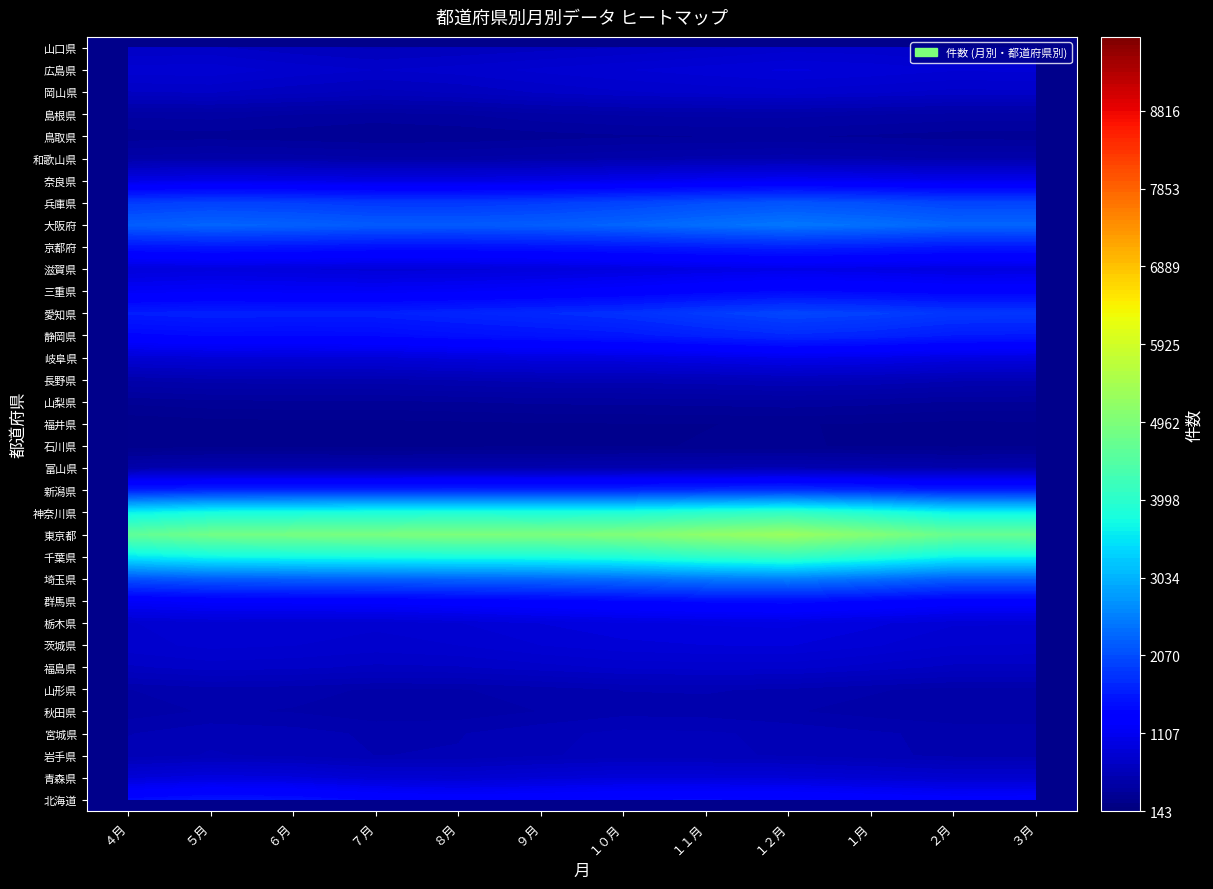

Reading right to left, transcribe all the data shown in this chart.

北海道: 1861	1655	1802	2057	1829	2035	1794	1751	1822	2153	2381	1791
青森県: 409	356	473	442	426	526	459	385	329	426	519	396
岩手県: 293	266	364	379	333	435	385	355	310	358	424	332
宮城県: 956	850	957	990	984	1068	907	902	830	925	1071	781
秋田県: 277	295	296	324	316	423	321	316	276	365	429	297
山形県: 358	283	352	407	418	446	344	350	304	351	408	304
福島県: 866	753	889	934	872	911	822	864	832	877	1004	789
茨城県: 976	865	1074	1217	991	1123	1053	932	891	936	1071	873
栃木県: 693	599	720	795	755	803	744	622	584	636	738	592
群馬県: 762	658	763	828	661	763	716	727	602	586	677	570
埼玉県: 2684	2312	2659	3397	2752	2829	2516	2752	2660	2448	2779	2181
千葉県: 2244	2075	2451	2874	2316	2463	2188	2248	2239	2187	2512	2058
東京都: 8165	6891	8054	9732	7942	8379	7693	8493	8047	7639	8553	7040
神奈川県: 3720	3372	4009	4540	3771	3930	3714	4207	3906	3664	4326	3450
新潟県: 565	497	587	630	626	593	548	609	552	528	689	521
富山県: 262	222	234	248	229	260	224	217	212	237	272	210
石川県: 301	233	267	303	267	268	271	267	251	241	287	204
福井県: 190	175	180	208	173	181	187	180	160	185	175	143
山梨県: 371	327	380	441	366	426	390	379	374	372	380	323
長野県: 525	444	611	615	502	526	539	526	433	486	559	425
岐阜県: 853	762	855	937	757	804	821	825	730	753	829	703
静岡県: 1291	1167	1515	1615	1360	1338	1353	1343	1153	1079	1302	1045
愛知県: 3348	3083	3364	3850	3200	3050	2888	2931	2751	2694	3065	2674
三重県: 641	590	663	718	623	597	610	634	546	560	653	540
滋賀県: 590	502	557	624	557	561	504	452	488	486	631	479
京都府: 867	713	863	888	801	854	785	793	710	814	912	733
大阪府: 3893	3528	3944	4408	3669	3841	3591	3671	3656	3662	4074	3528
兵庫県: 2240	2040	2317	2619	2205	2262	1981	2053	1896	2064	2346	1945
奈良県: 475	391	449	497	464	477	428	419	397	451	451	390
和歌山県: 571	505	559	588	516	536	470	479	465	500	553	453
鳥取県: 183	197	237	234	226	219	225	226	204	222	264	237
島根県: 243	214	257	281	268	310	313	252	179	251	273	219
岡山県: 929	891	886	1049	874	942	843	707	726	738	923	756
広島県: 1255	1071	1215	1377	1128	1260	1128	1186	973	1068	1381	1137
山口県: 529	496	609	613	482	507	439	504	460	428	583	462